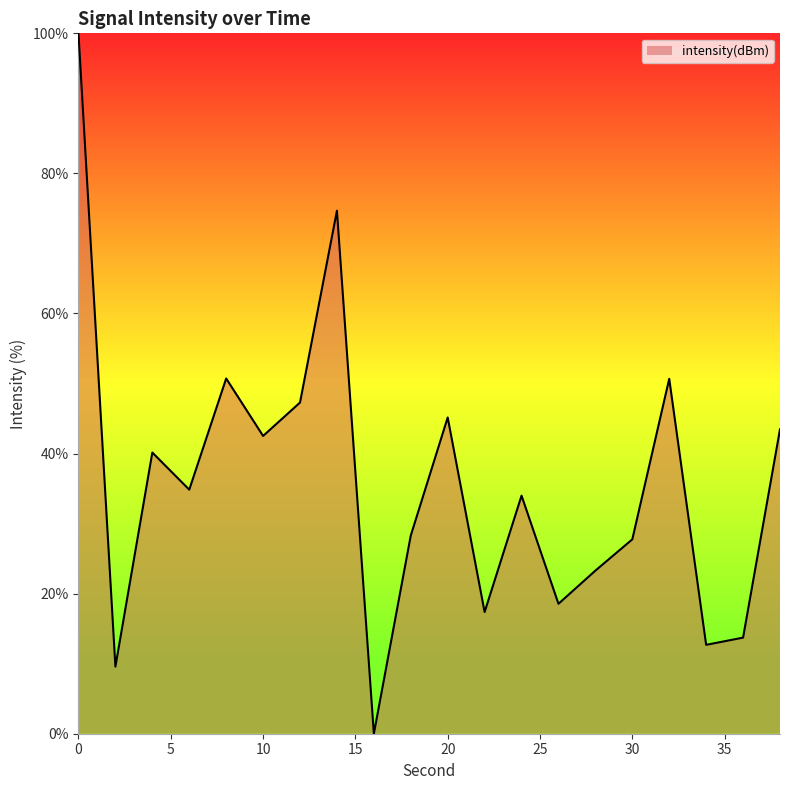

What is the difference between the maximum and minimum values?

100.0